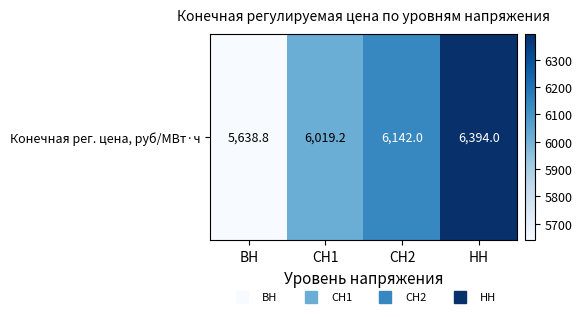

Where does the data first go above 6141?

СН2